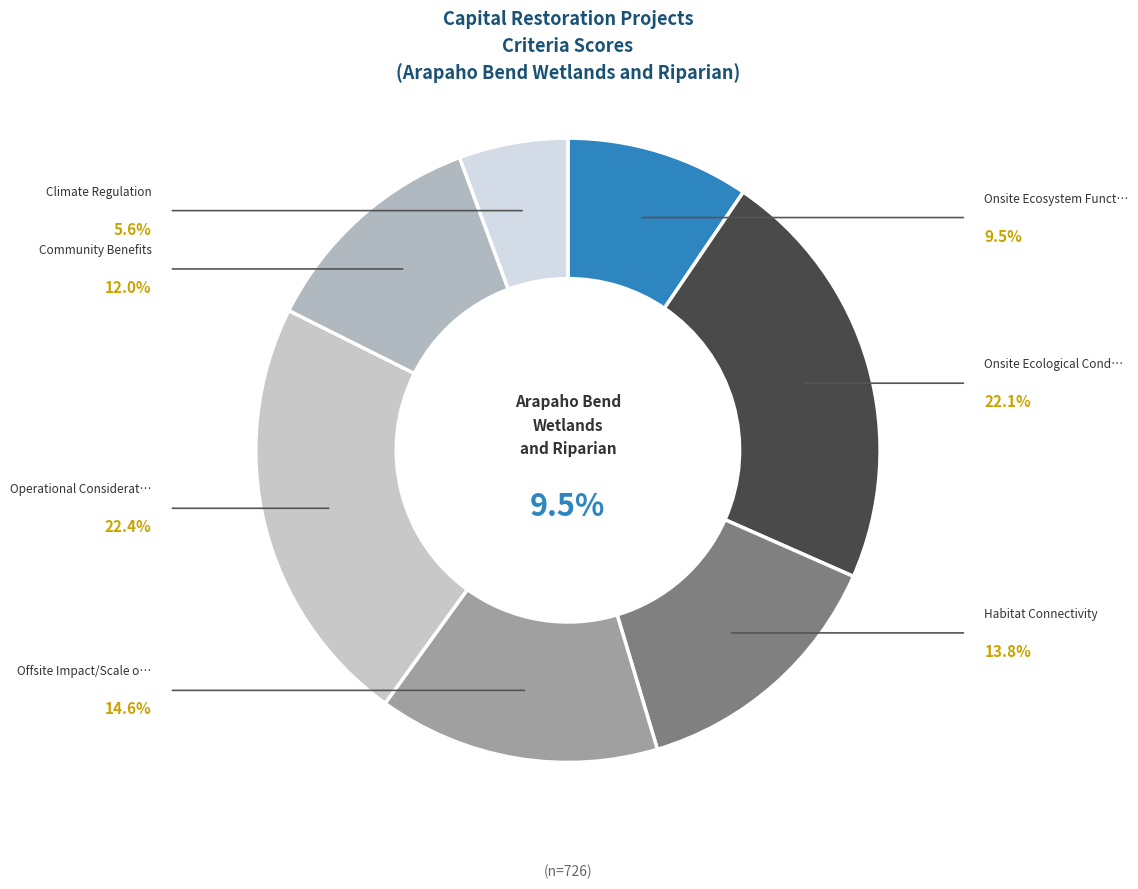

Is there a majority slice in this chart?

No